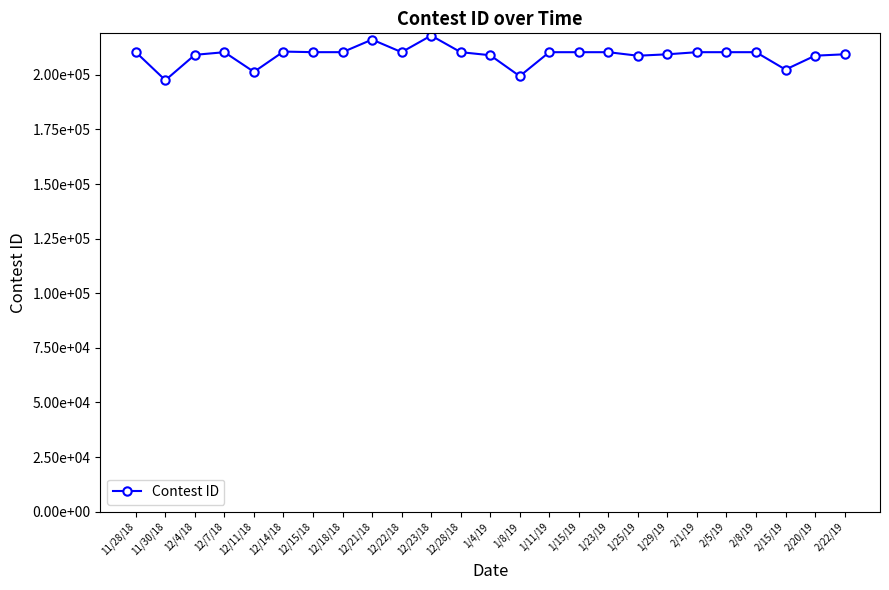

How many distinct data groups are displayed?

1